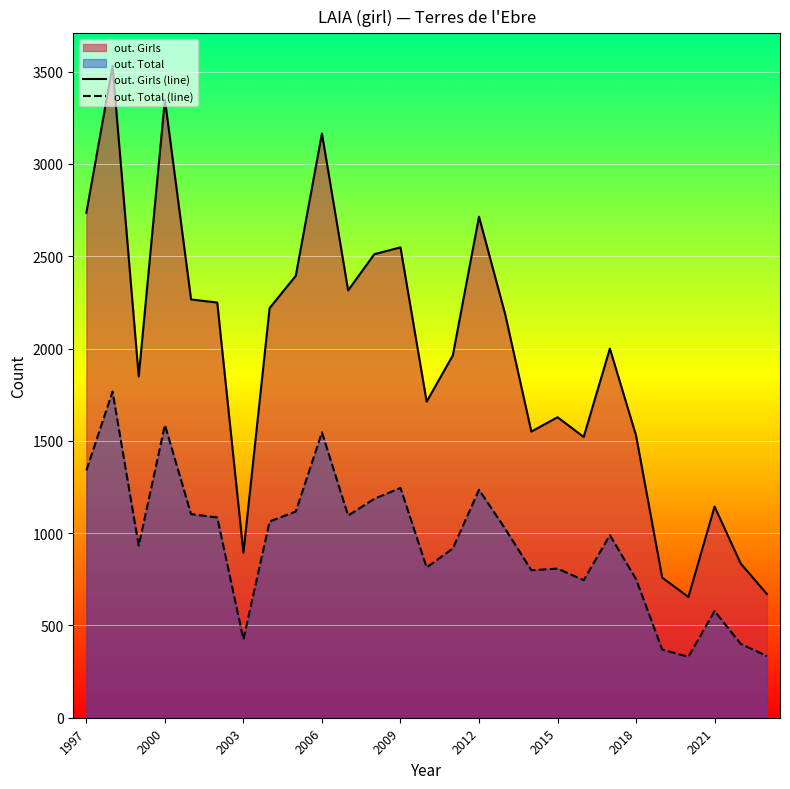

What is the difference between the highest and lowest values at 2009?

1303